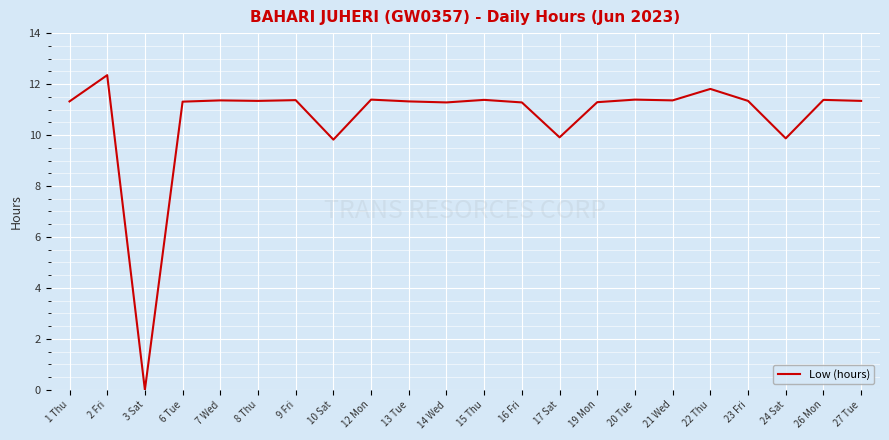

Which has a higher value, 24 Sat or 2 Fri?

2 Fri